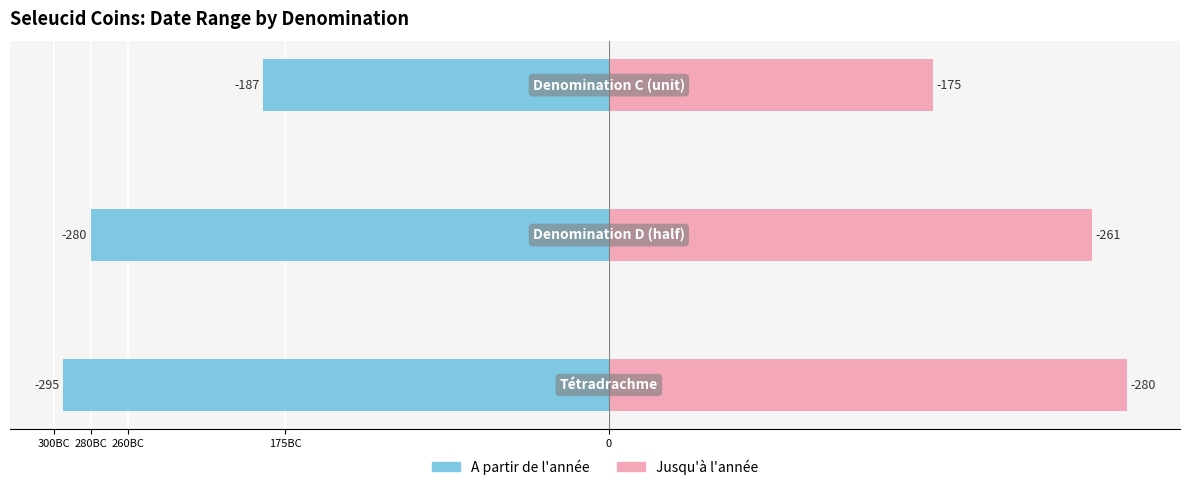

Between 280BC and 300BC, which is larger?

280BC